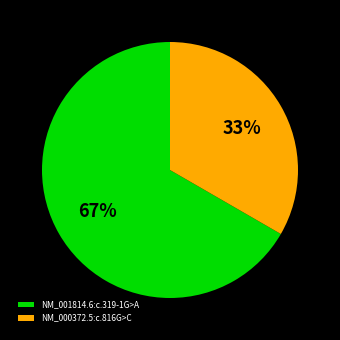

To the nearest percent, what percentage of the pie is NM_001814.6:c.319-1G>A?

67%